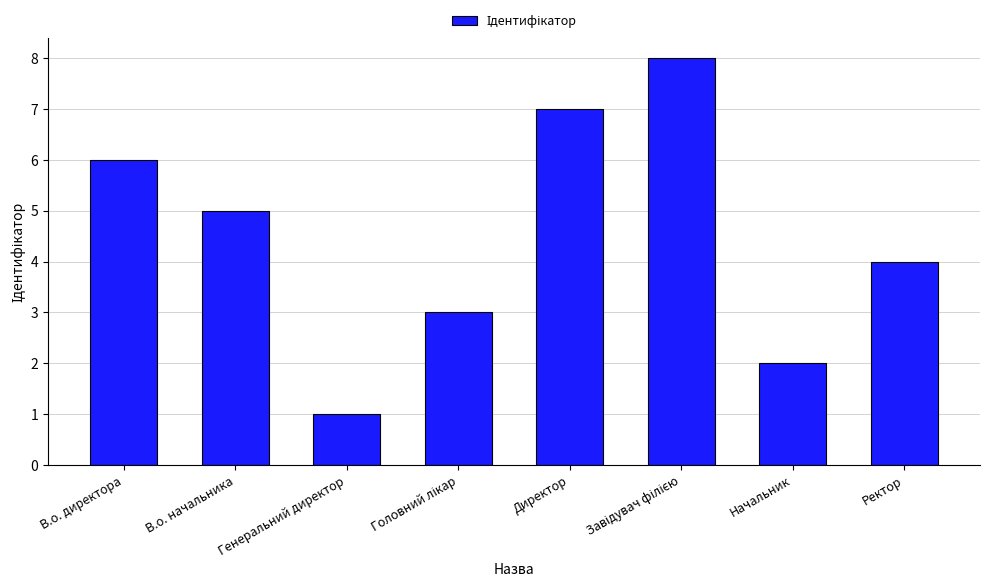

What is the minimum value shown in the chart?

1